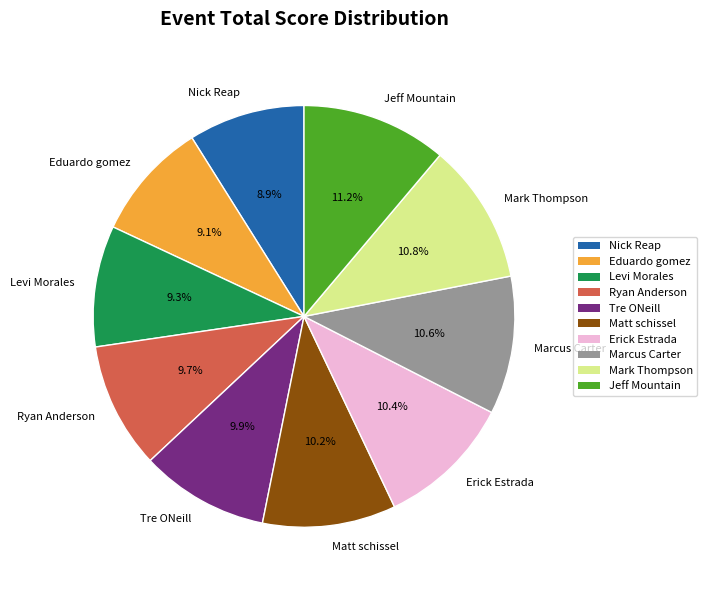

What portion of the pie excludes Erick Estrada?

89.6%